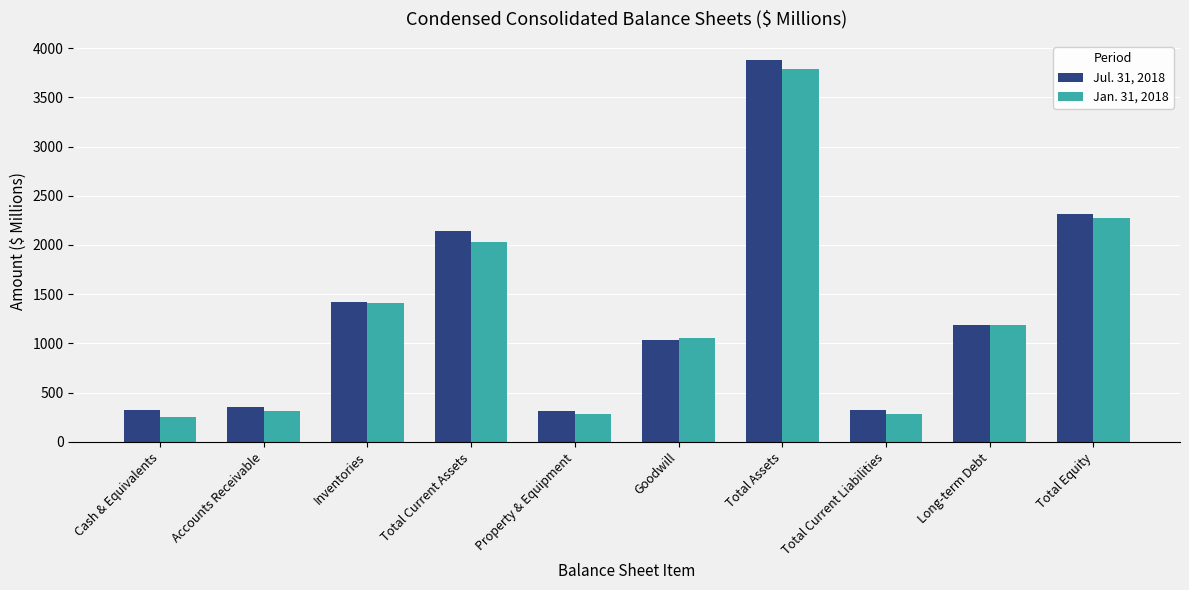

What is the spread (max minus min) of values at Property & Equipment?

23.8